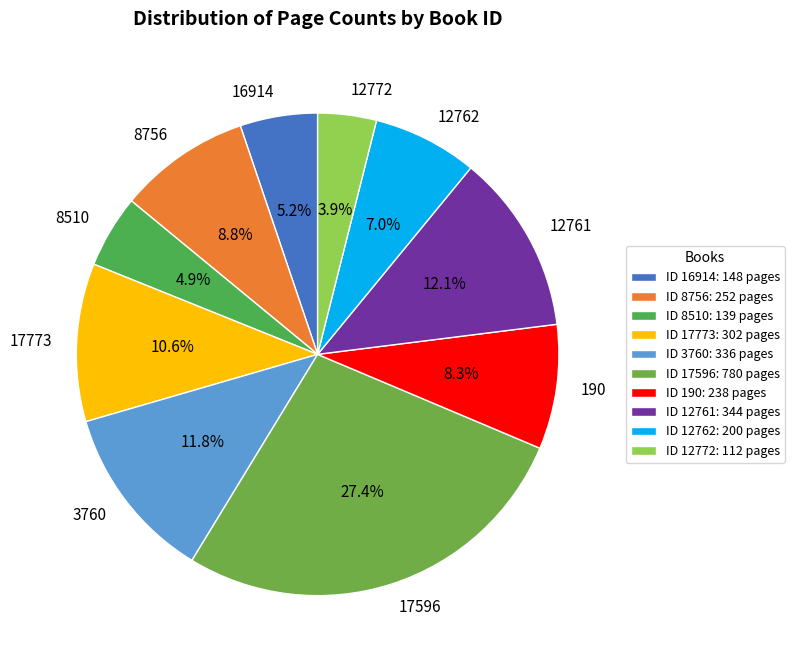

How many segments does this pie chart have?

10